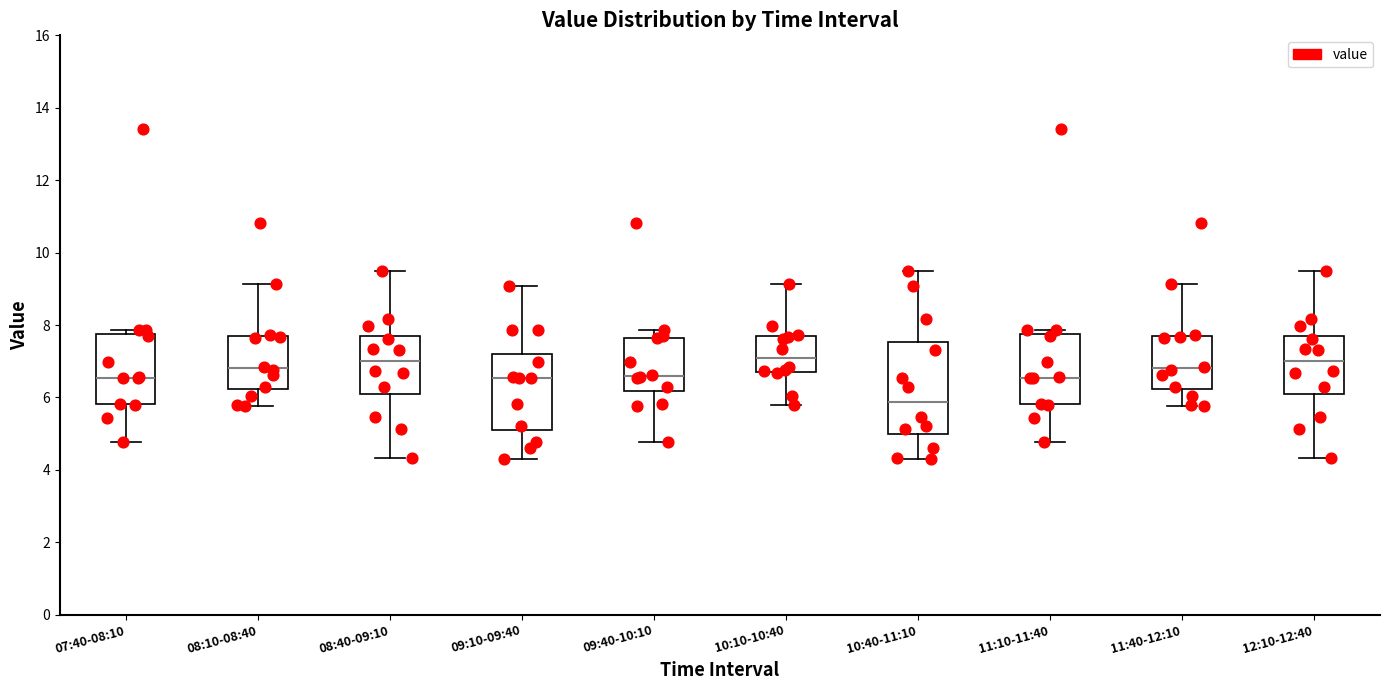

Reading left to right, read every box against the y-axis: the position of its median line, the range the box covers, and the ends of its whiskers. The values are not printed on the chart, so give them approximately, as read against the axis.

07:40-08:10: median 6.6, box 5.8 to 7.8, whiskers 4.8 to 7.8 (just above the box's upper edge)
08:10-08:40: median 6.8, box 6.2 to 7.6, whiskers 5.8 to 9.2
08:40-09:10: median 7.0, box 6.0 to 7.6, whiskers 4.4 to 9.6
09:10-09:40: median 6.6, box 5.0 to 7.2, whiskers 4.4 to 9.0
09:40-10:10: median 6.6, box 6.2 to 7.6, whiskers 4.8 to 7.8
10:10-10:40: median 7.0, box 6.8 to 7.6, whiskers 5.8 to 9.2
10:40-11:10: median 5.8, box 5.0 to 7.6, whiskers 4.4 to 9.6
11:10-11:40: median 6.6, box 5.8 to 7.8, whiskers 4.8 to 7.8 (just above the box's upper edge)
11:40-12:10: median 6.8, box 6.2 to 7.6, whiskers 5.8 to 9.2
12:10-12:40: median 7.0, box 6.0 to 7.6, whiskers 4.4 to 9.6